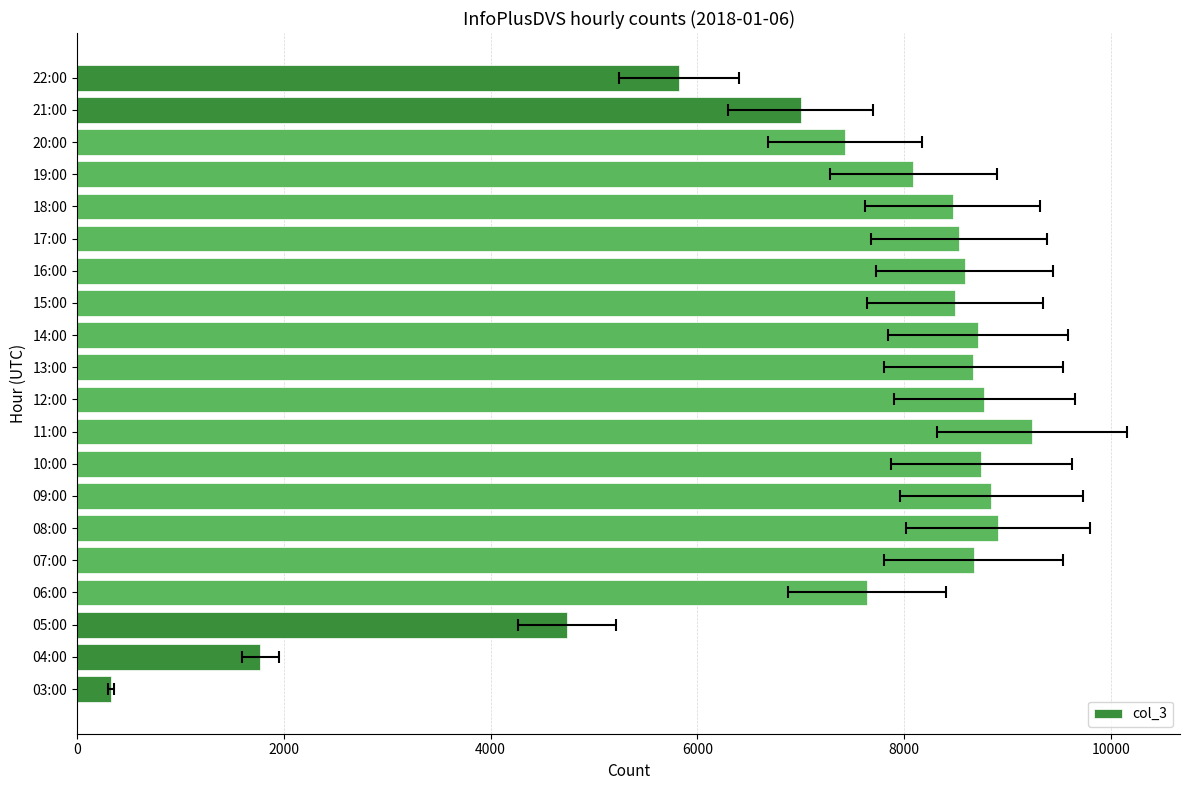

What is the difference between the maximum and minimum values?

8911